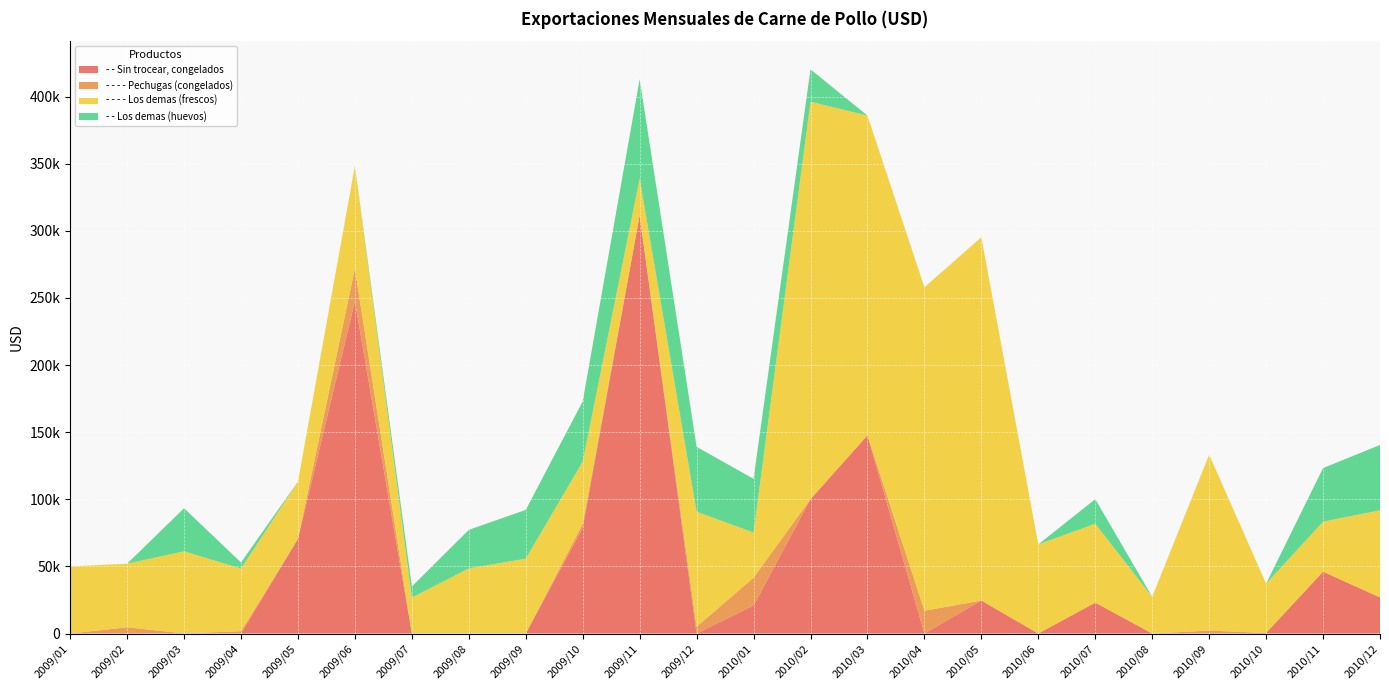

Reading left to right, list all the values displayed in this chart.

- - Sin trocear, congelados: 0.0	0.0	100.8	0.0	70560.0	247632.0	0.0	0.0	0.0	78793.3	311535.2	0.0	20800.0	100128.0	147648.0	0.0	24576.0	0.0	23040.0	0.0	0.0	427.7	46080.0	26880.0
- - - - Pechugas (congelados): 0.0	4620.0	0.0	1716.4	0.0	24287.3	0.0	0.0	0.0	2996.0	0.0	5040.0	20779.0	0.0	0.0	17000.0	0.0	0.0	0.0	0.0	2184.0	0.0	0.0	0.0
- - - - Los demas (frescos): 49980.0	47385.9	61131.1	46668.2	42626.8	76478.1	26790.9	48508.6	55753.8	46308.0	27445.6	85724.1	33646.4	296006.8	238199.8	240911.0	270641.9	66368.4	58744.9	27327.6	131029.6	36720.0	37260.0	64878.0
- - Los demas (huevos): 0.0	0.0	32083.8	4533.2	0.0	0.0	8247.5	28733.9	36331.0	44763.1	73893.2	48292.5	40001.6	24090.1	0.0	0.0	0.0	0.0	18300.0	0.0	0.0	0.0	39894.6	48675.9